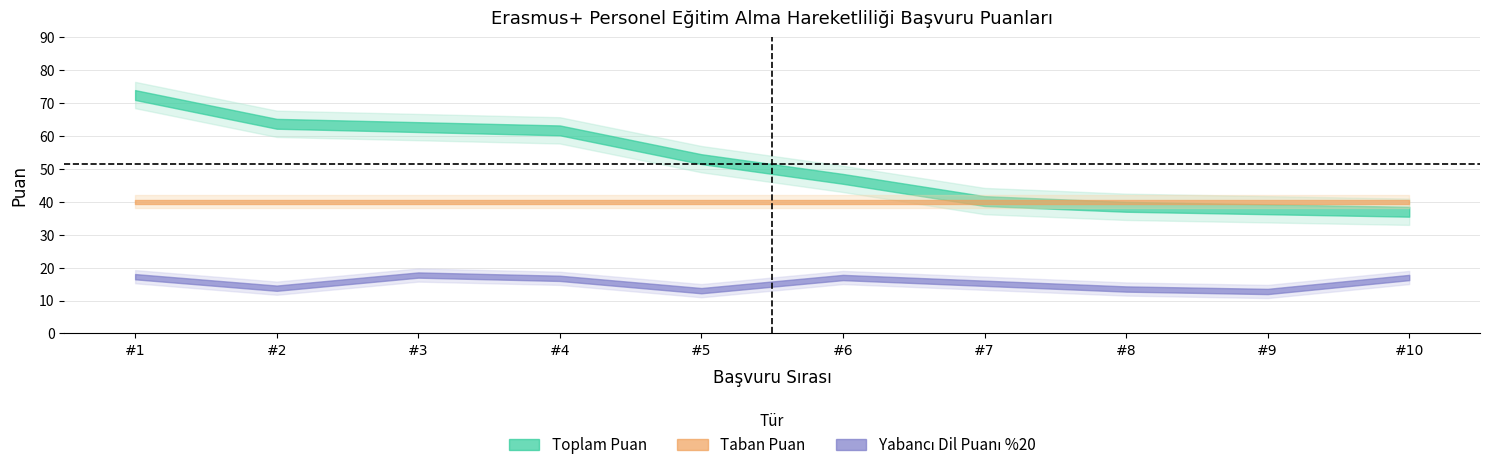

The value of Yabancı Dil Puanı %20 at Muhammed Ali GÖZÜKARA is 4.7. True or false?

False